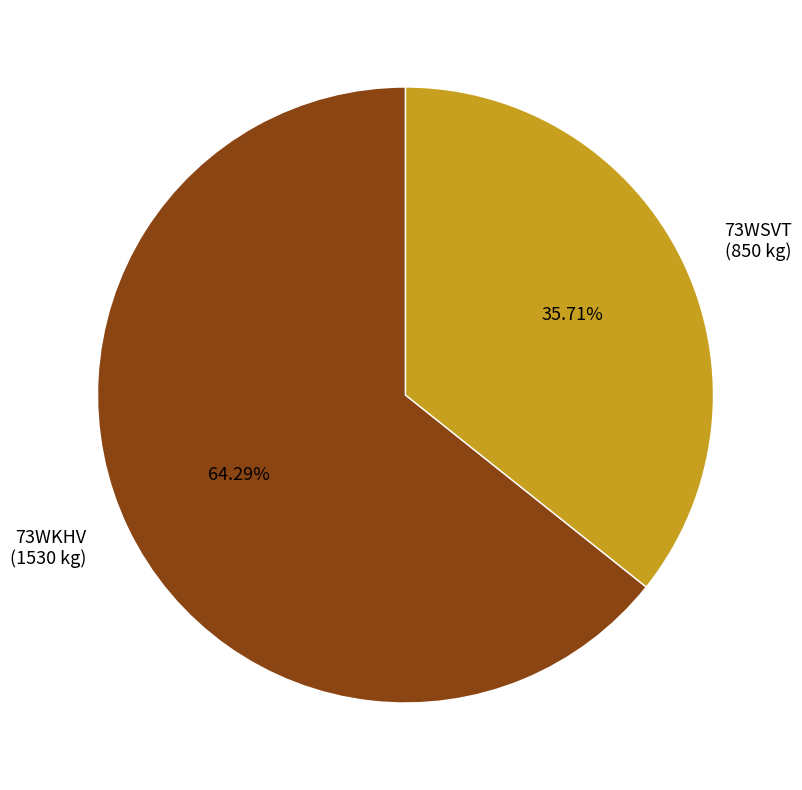

How many slices are in this pie chart?

2